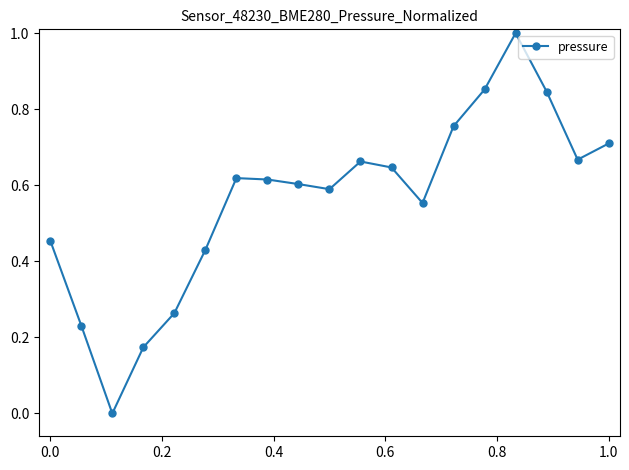

True or false: the data has more than 0 interior local peaks.

True